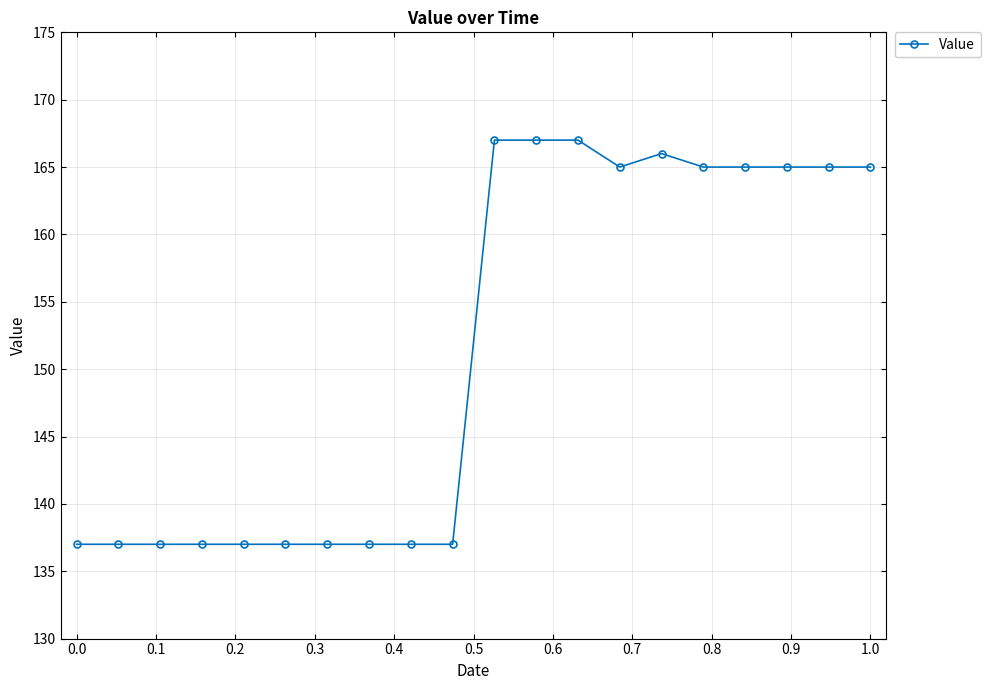

Is this an area chart (filled region under the line)?

No